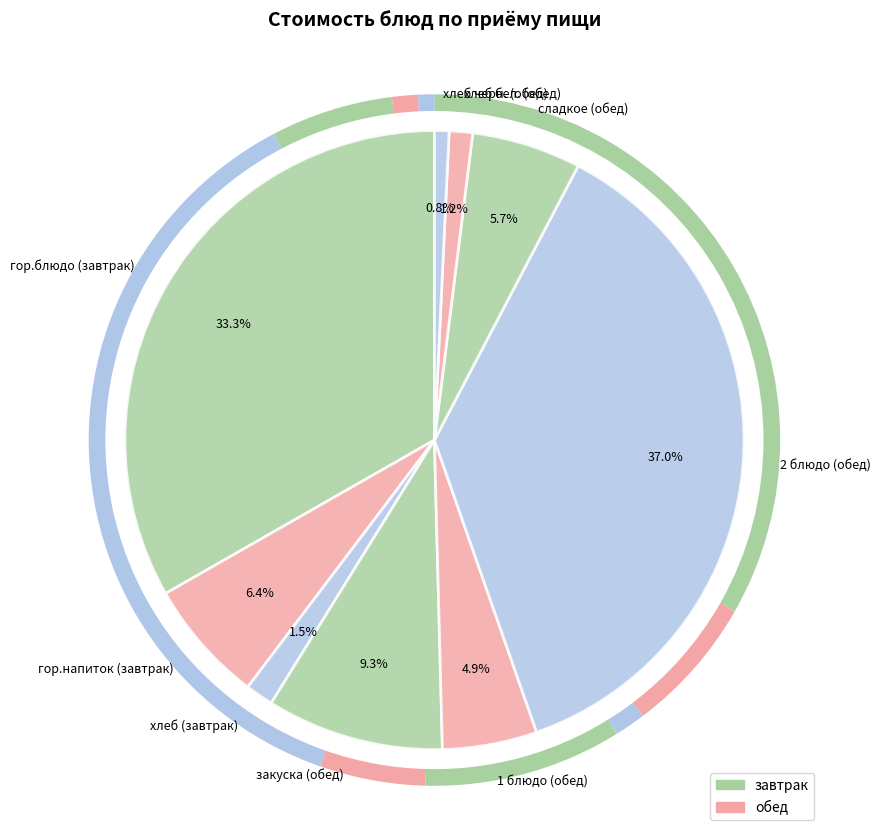

What percentage is NOT represented by сладкое (обед)?

94.3%